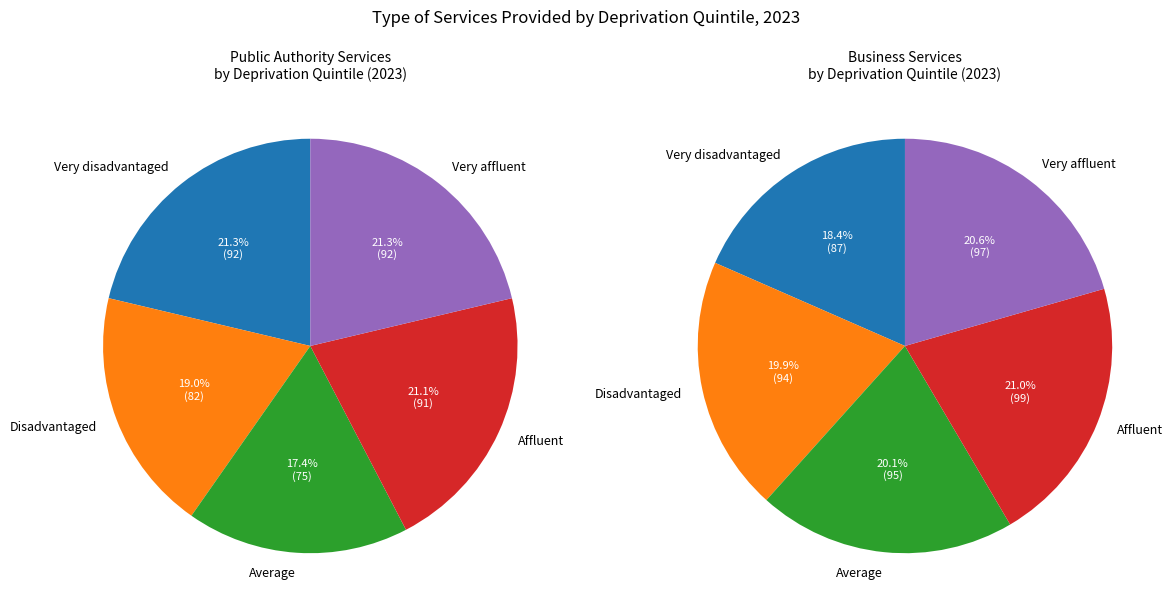

To the nearest percent, what portion does Very affluent represent?

21%